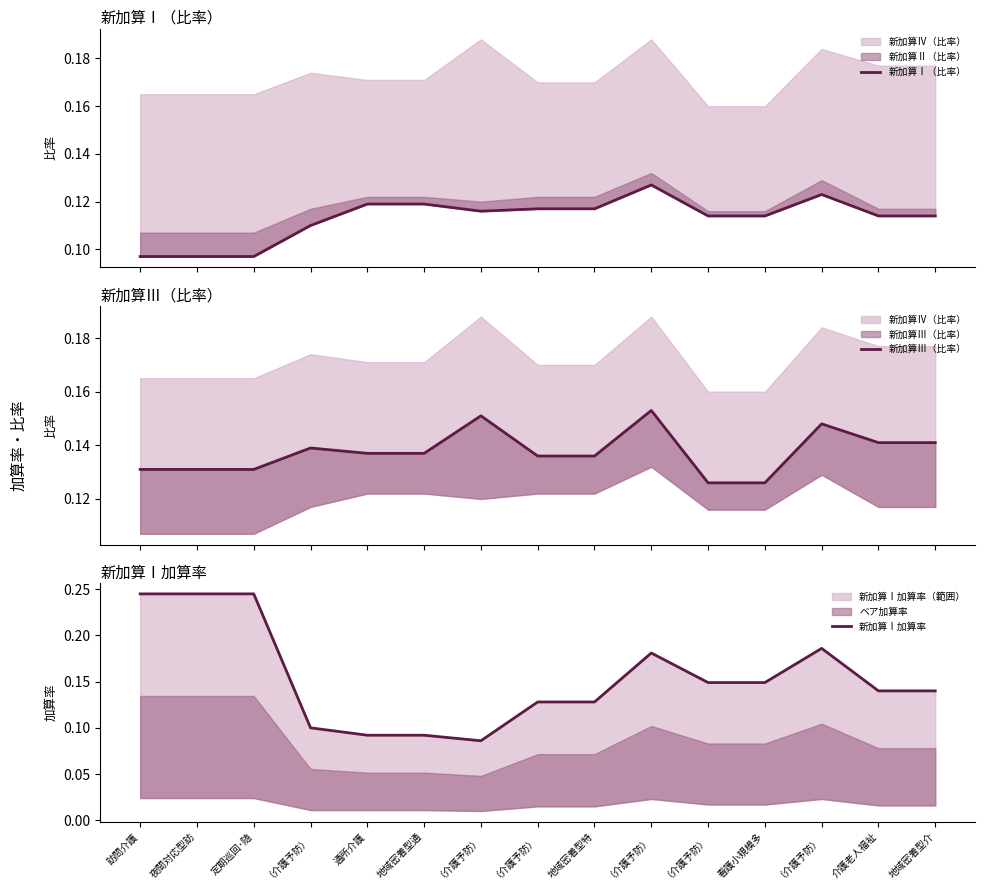

True or false: 新加算Ⅰ（比率） has a value of 0.2 at 地域密着型通.

False